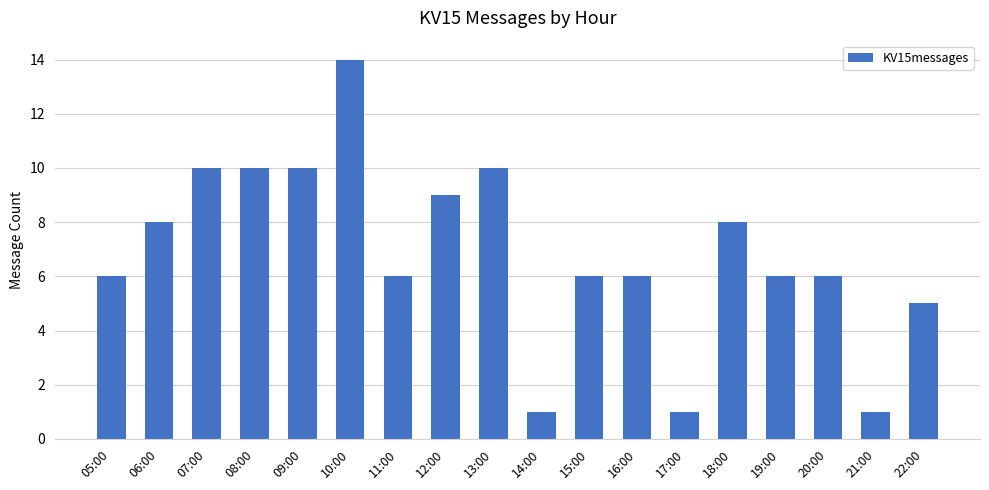

The chart shows a value of 6 at 19:00. True or false?

True